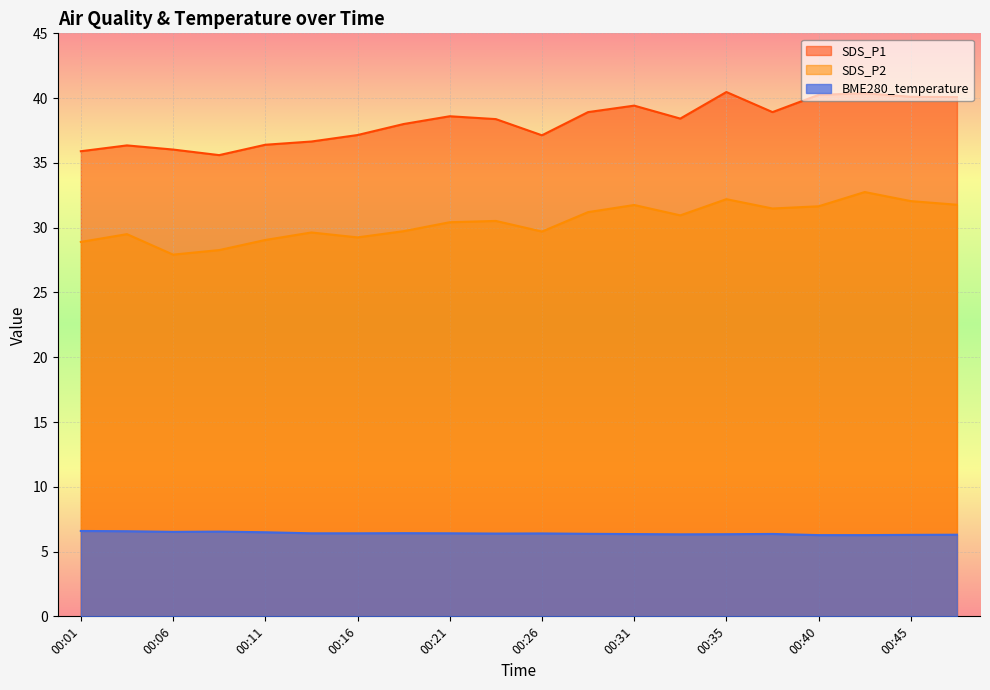

What is the value of the BME280_temperature point at the 7th from the left?

6.4